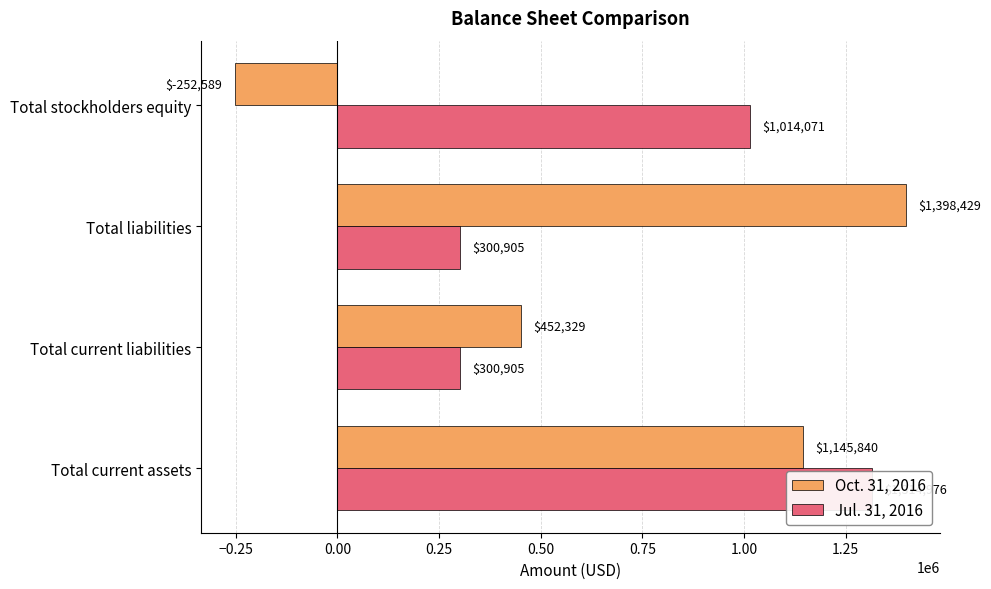

What is the difference between the second highest and second lowest values in the Oct. 31, 2016 series?

693511